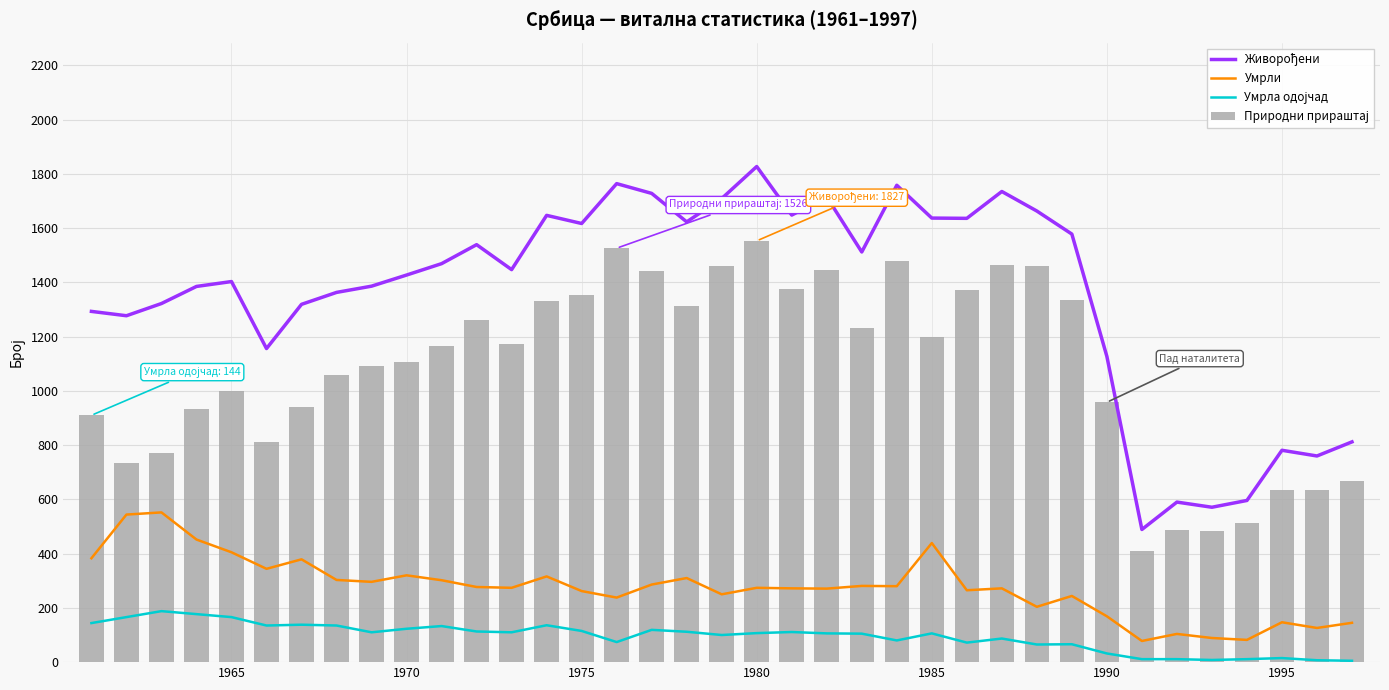

Count the number of categories in the chart.

37